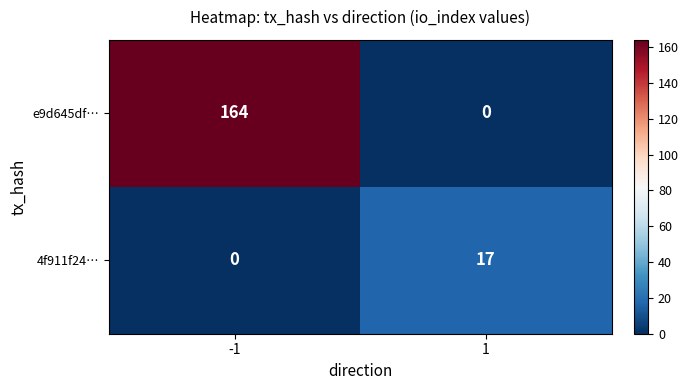

What value does the e9d645df… series have at -1, to the nearest 50?

150